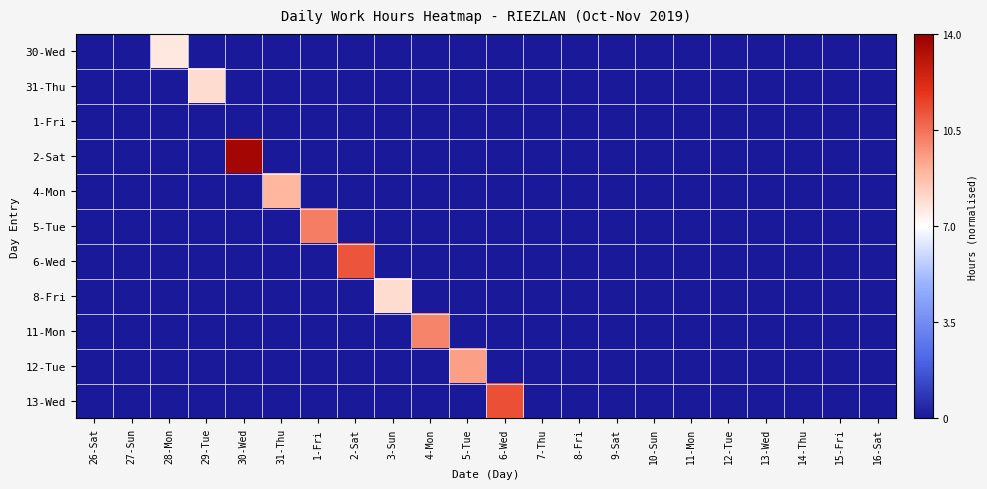

Between 28-Mon and 10-Sun, which series saw the biggest shift?

30-Wed